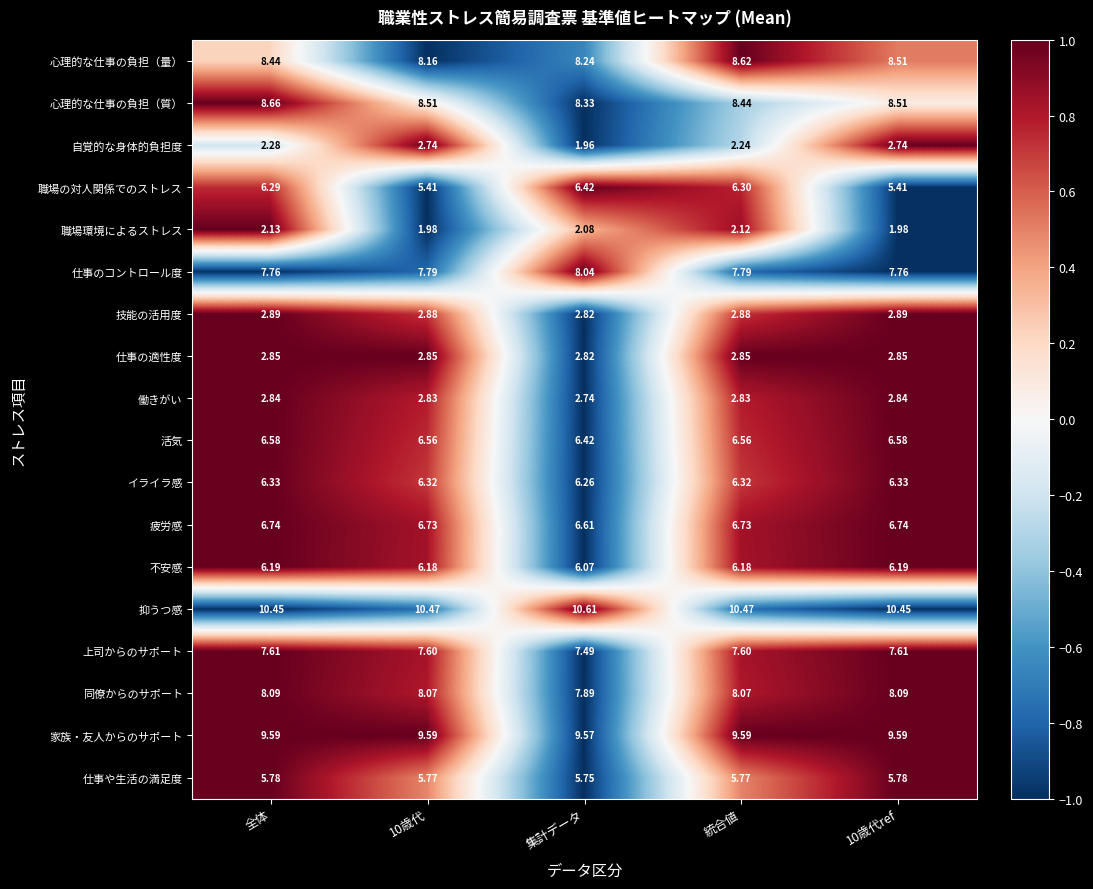

At which category does the chart reach its minimum across all series?

集計データ